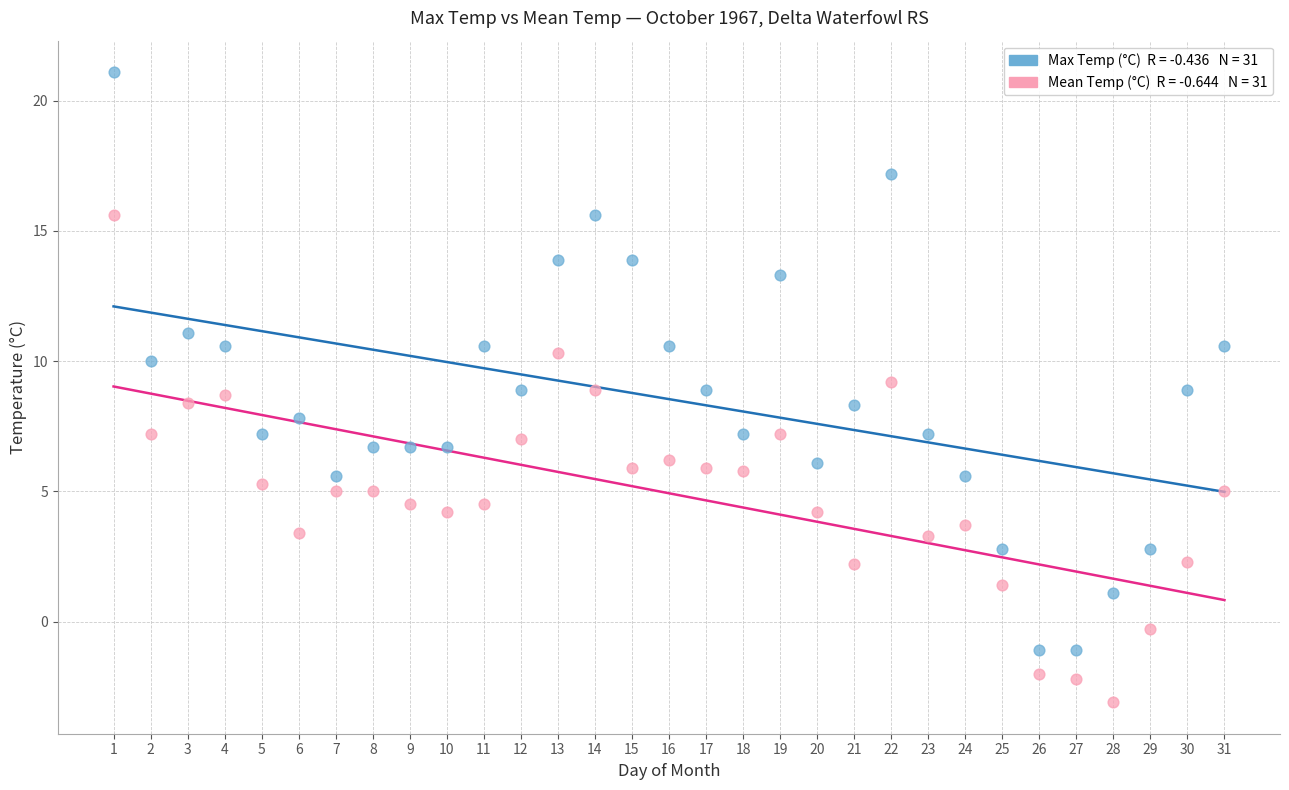

Across all data points, what is the range of Y values (max minus min)?

24.2